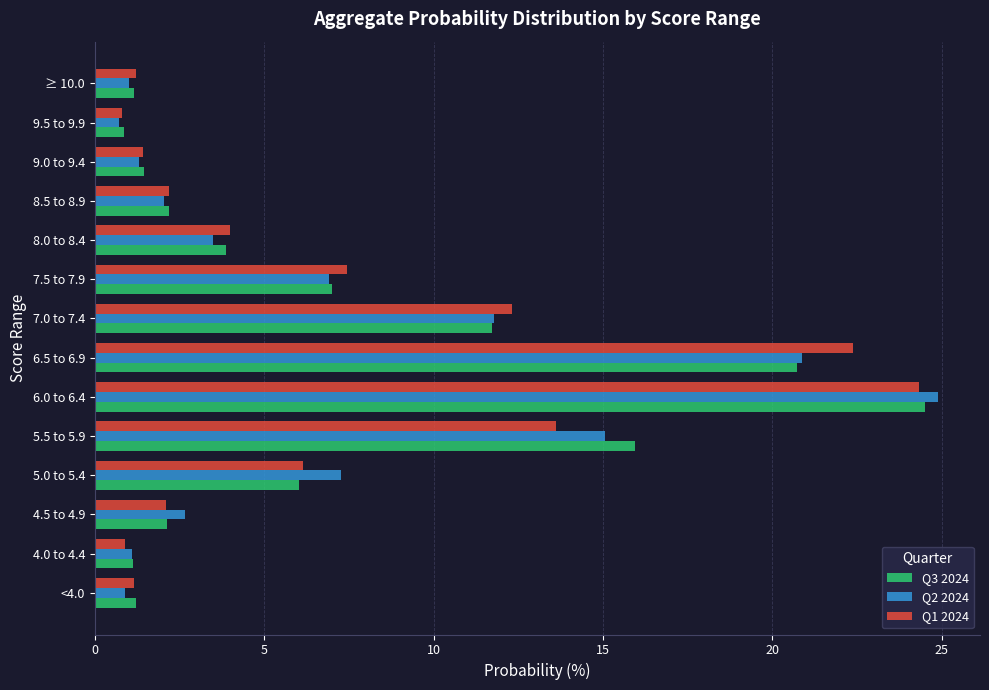

The value of Q3 2024 at 5.5 to 5.9 is 24.8. True or false?

False